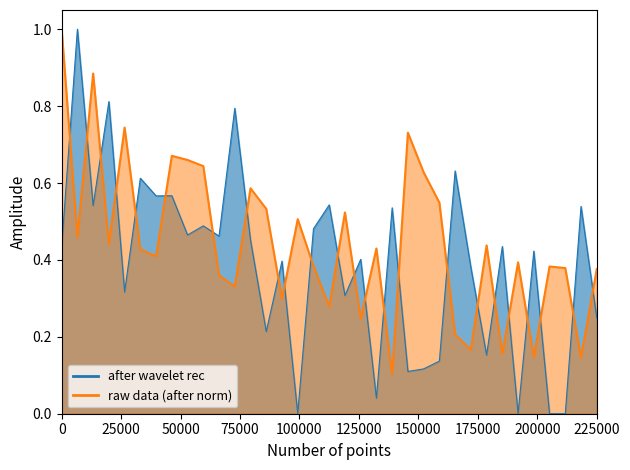

Which has a higher value, 22 or 10?

10